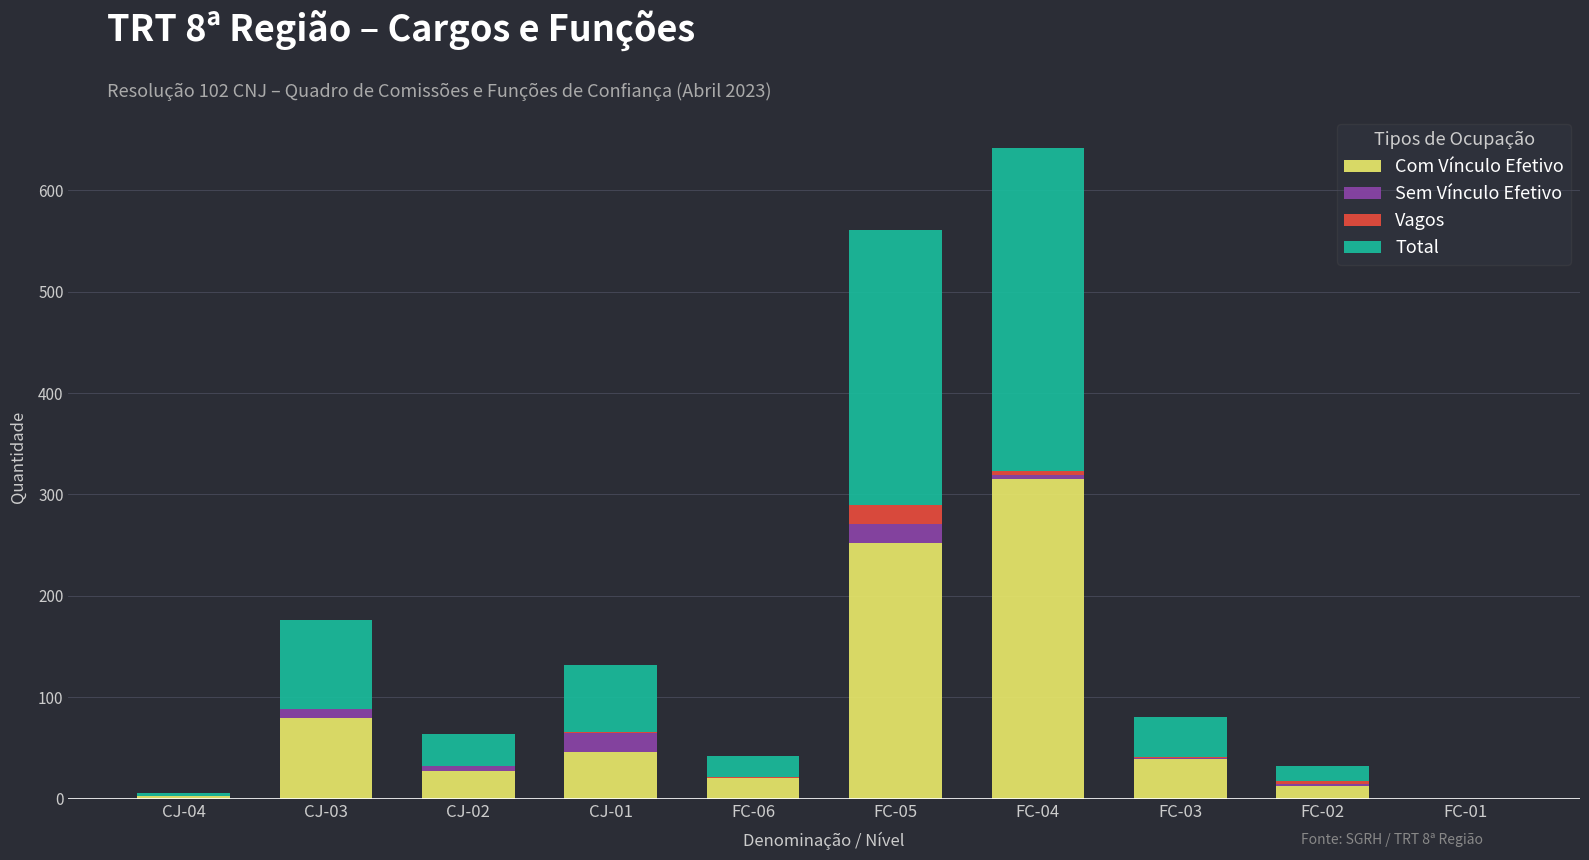

What is the highest value of the Com Vínculo Efetivo series?

315